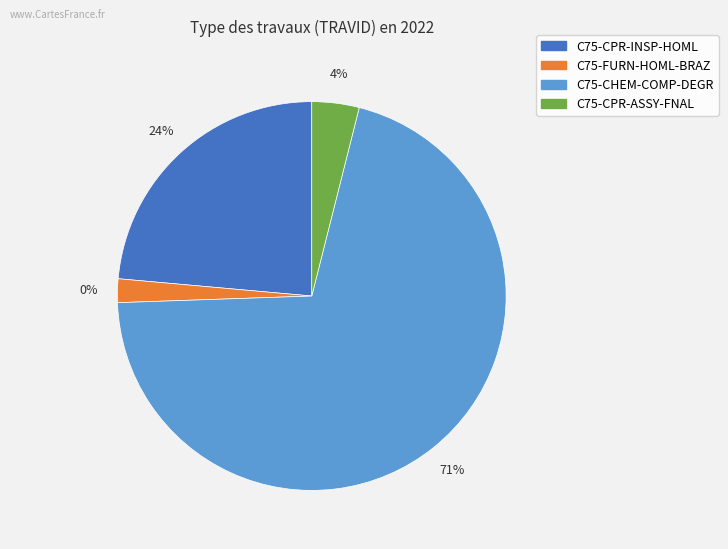

How many slices are in this pie chart?

4